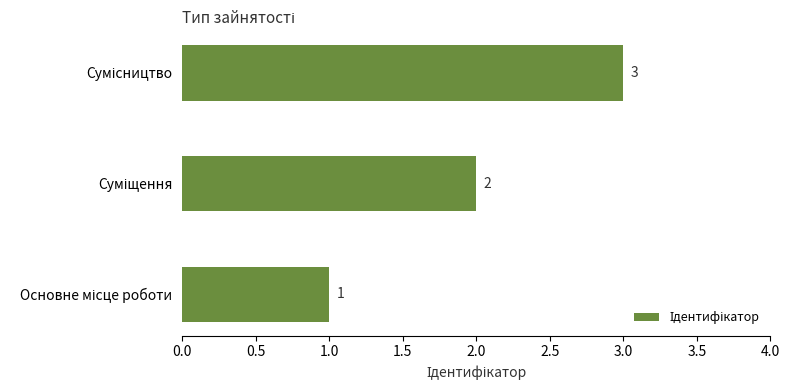

What is the sum of all values?

6